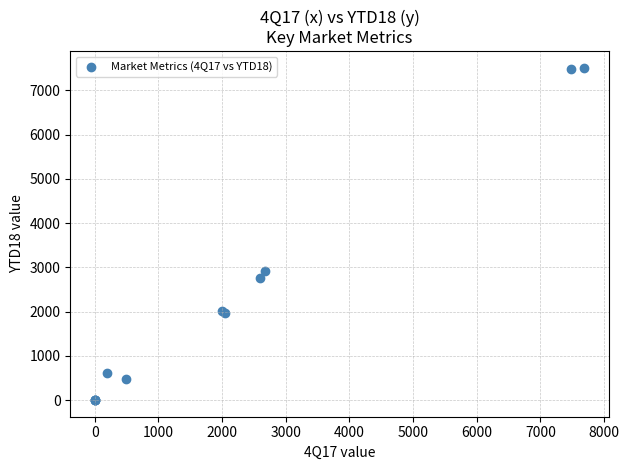

What Y value in the scatter plot is closest to 3755?

2914.0